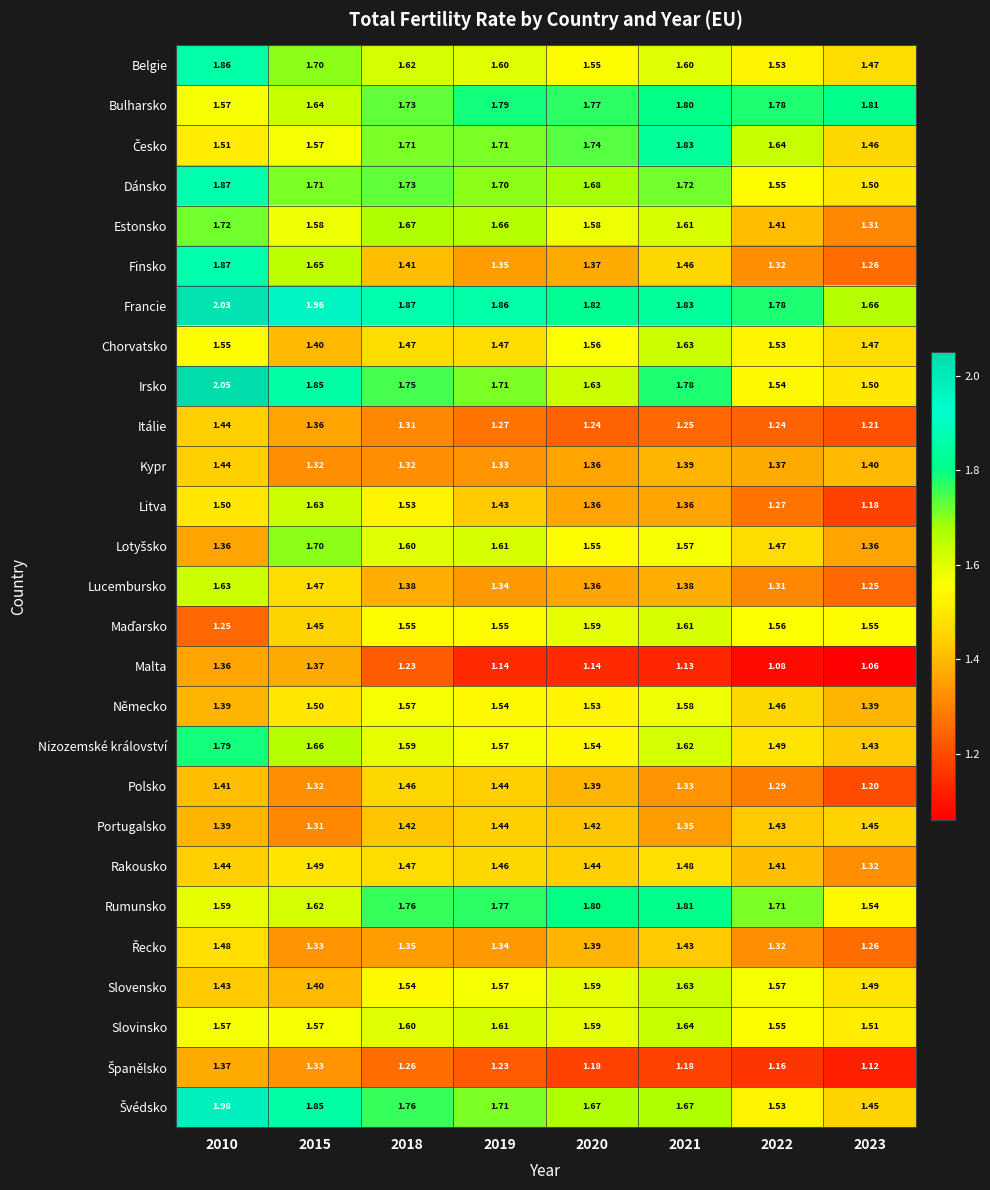

Is the value of Francie at 2010 greater than the value of Rakousko at 2015?

Yes